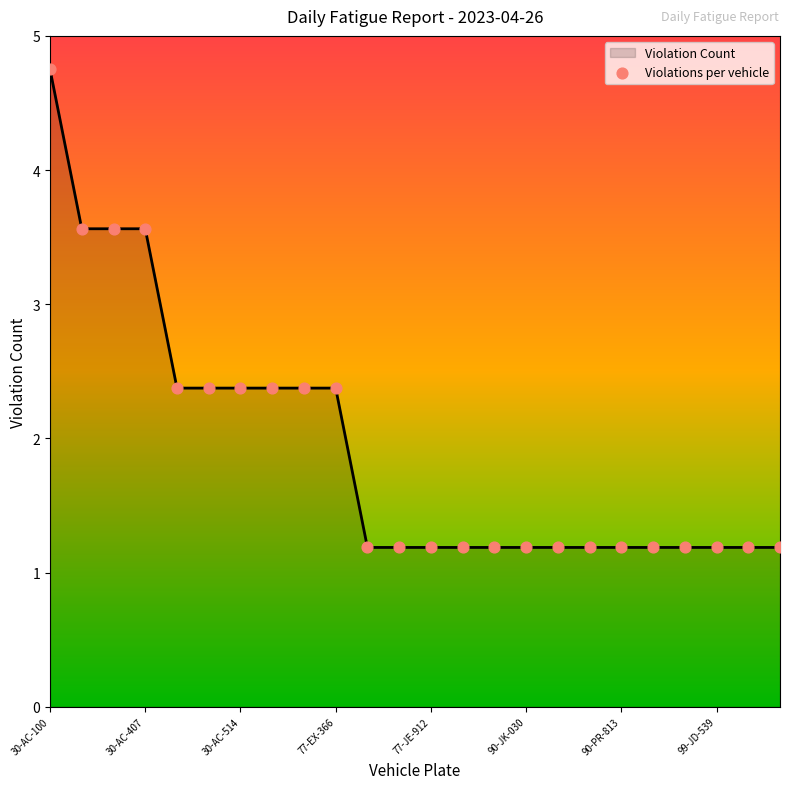

What is the greatest value displayed?

4.8